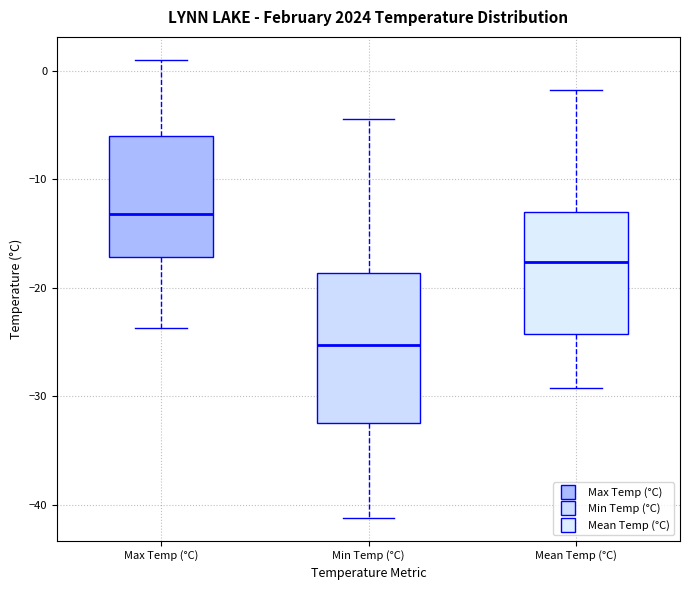

Reading left to right, read every box against the y-axis: the position of its median line, the range the box covers, and the ends of its whiskers. The values are not printed on the chart, so give them approximately, as read against the axis.

Max Temp (°C): median -13, box -17 to -6, whiskers -24 to 1
Min Temp (°C): median -25, box -32 to -19, whiskers -41 to -4
Mean Temp (°C): median -18, box -24 to -13, whiskers -29 to -2